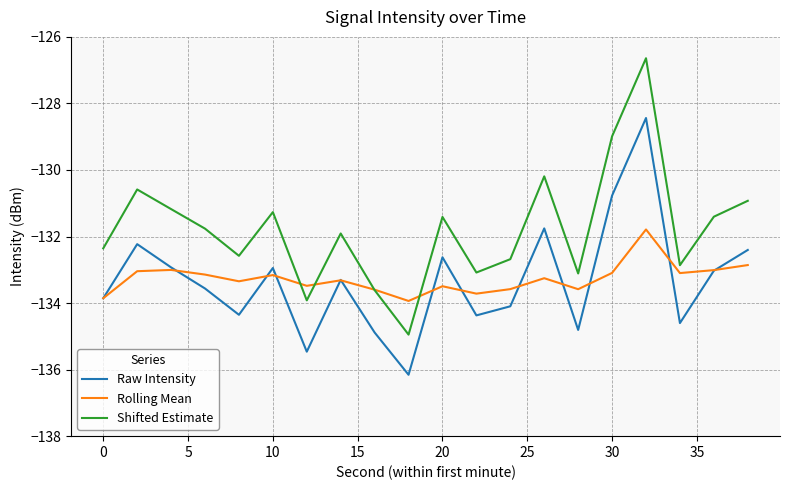

What is the maximum value for Raw Intensity?

-128.4